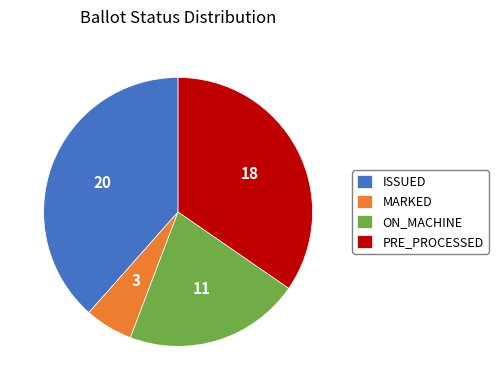

Combined, do PRE_PROCESSED and ON_MACHINE account for over 50%?

Yes